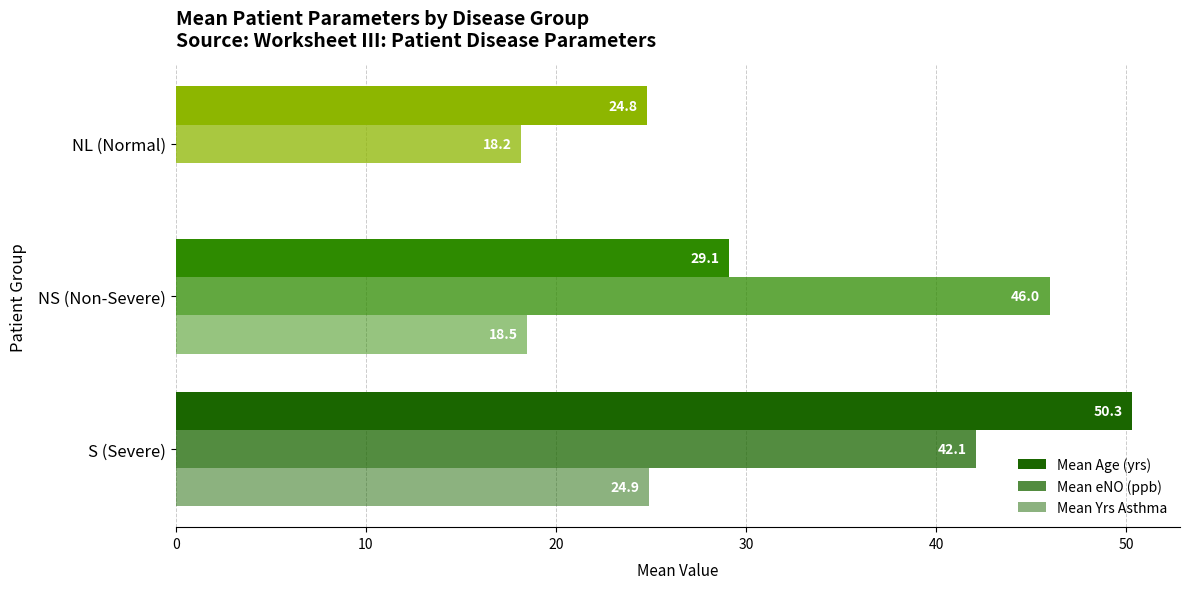

Reading left to right, transcribe all the data shown in this chart.

Mean Age (yrs): 50.3	29.1	24.8
Mean eNO (ppb): 42.1	46.0	18.2
Mean Yrs Asthma: 24.9	18.5	0.0